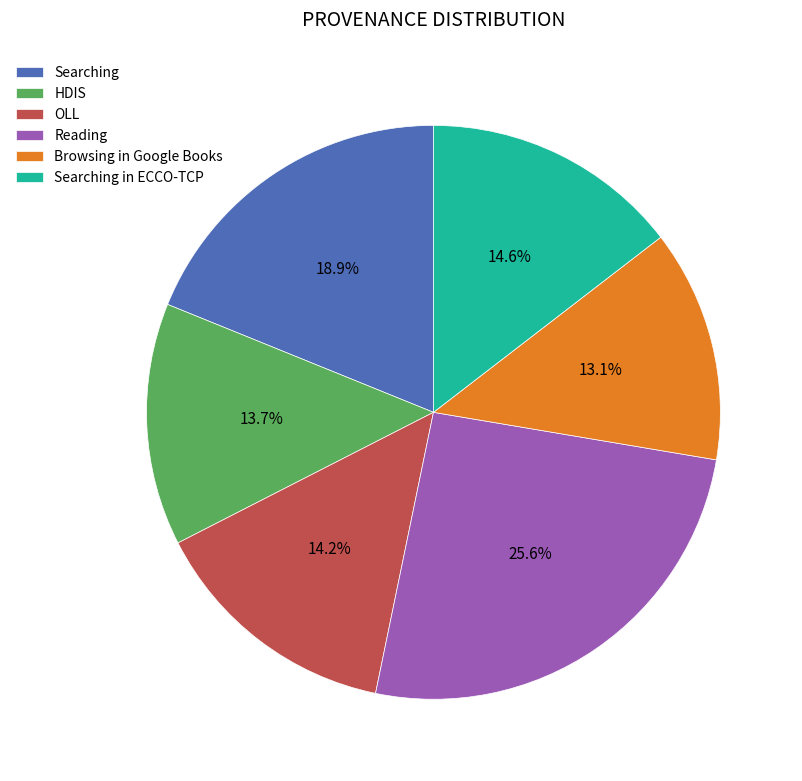

To the nearest percent, what is the difference between the OLL and Reading slice percentages?

11%